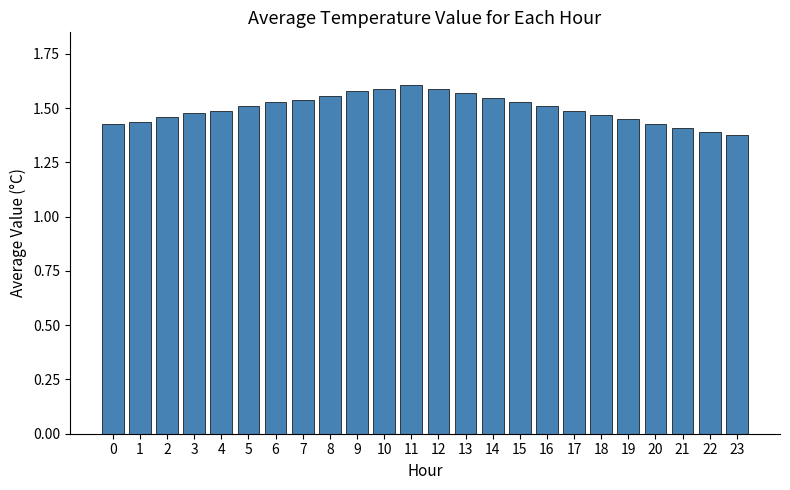

Does the chart contain stacked bars?

No